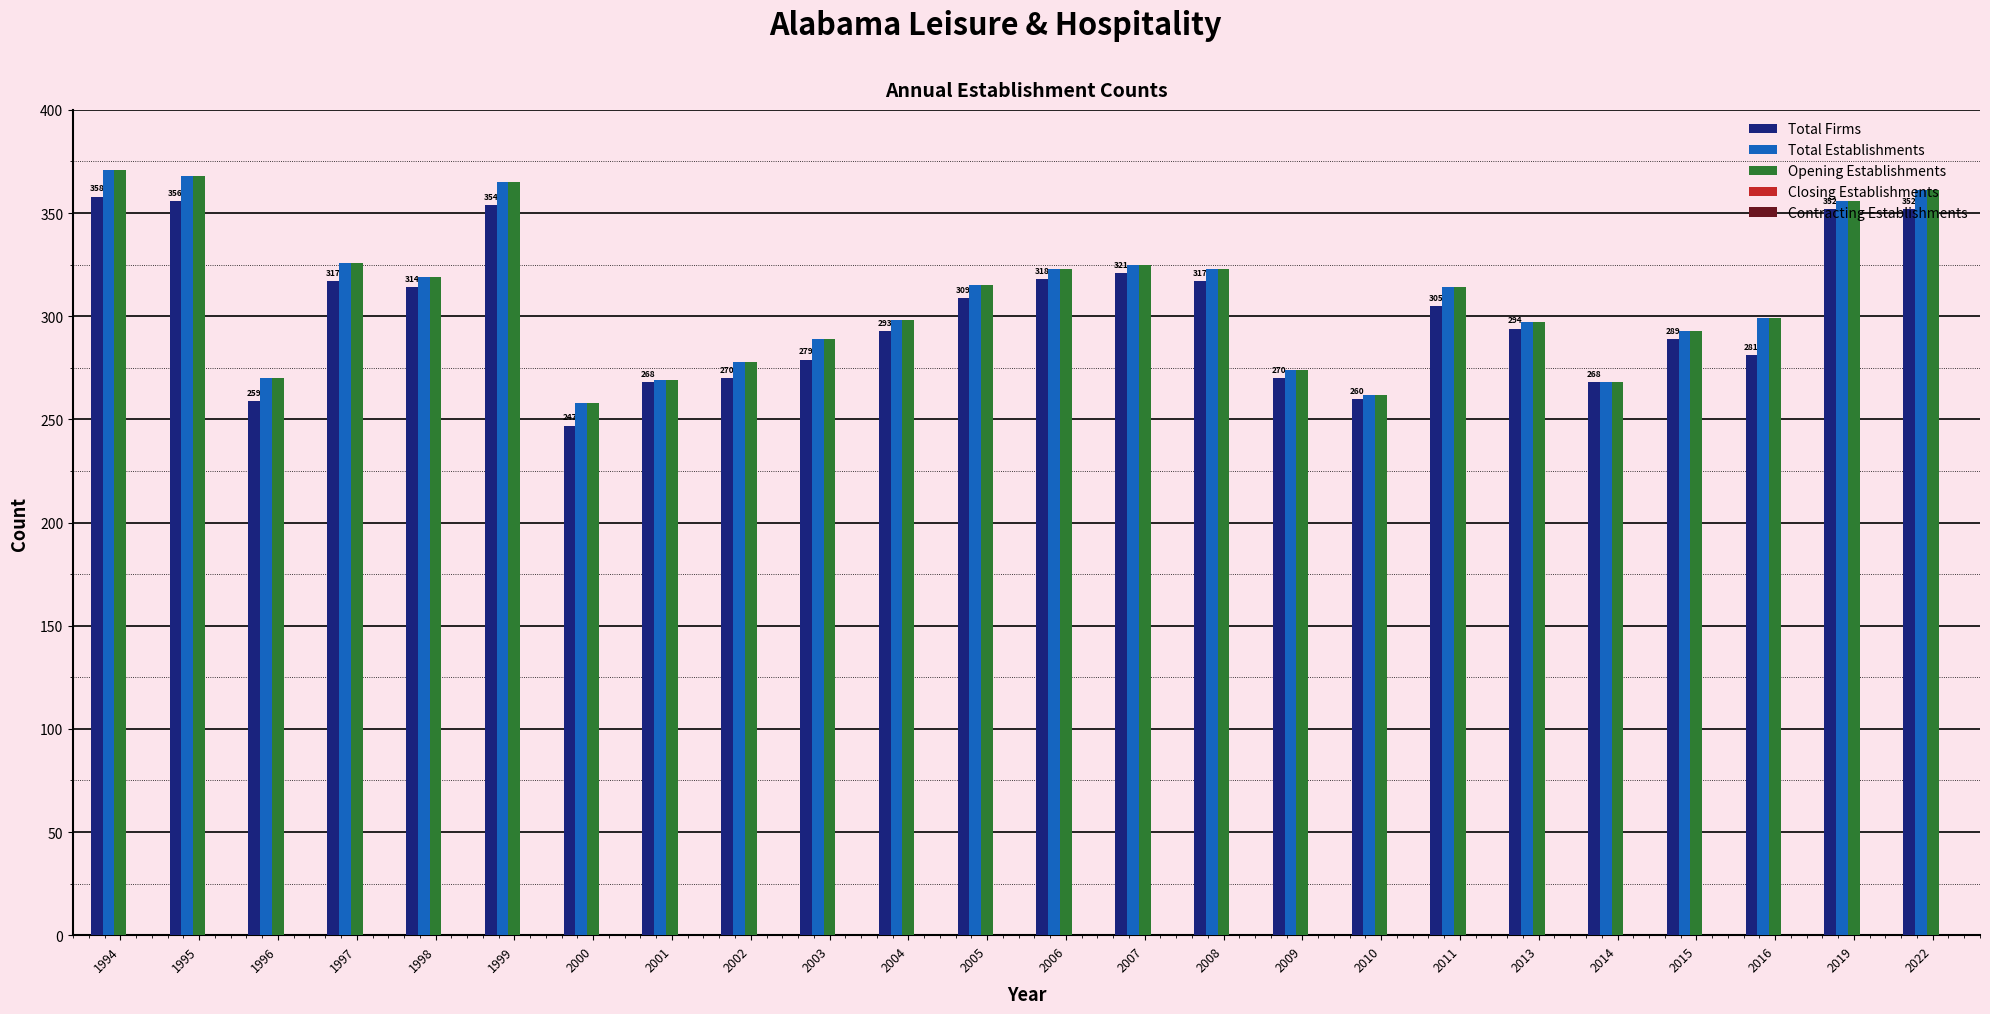

What is the spread (max minus min) of values at 2000?

11